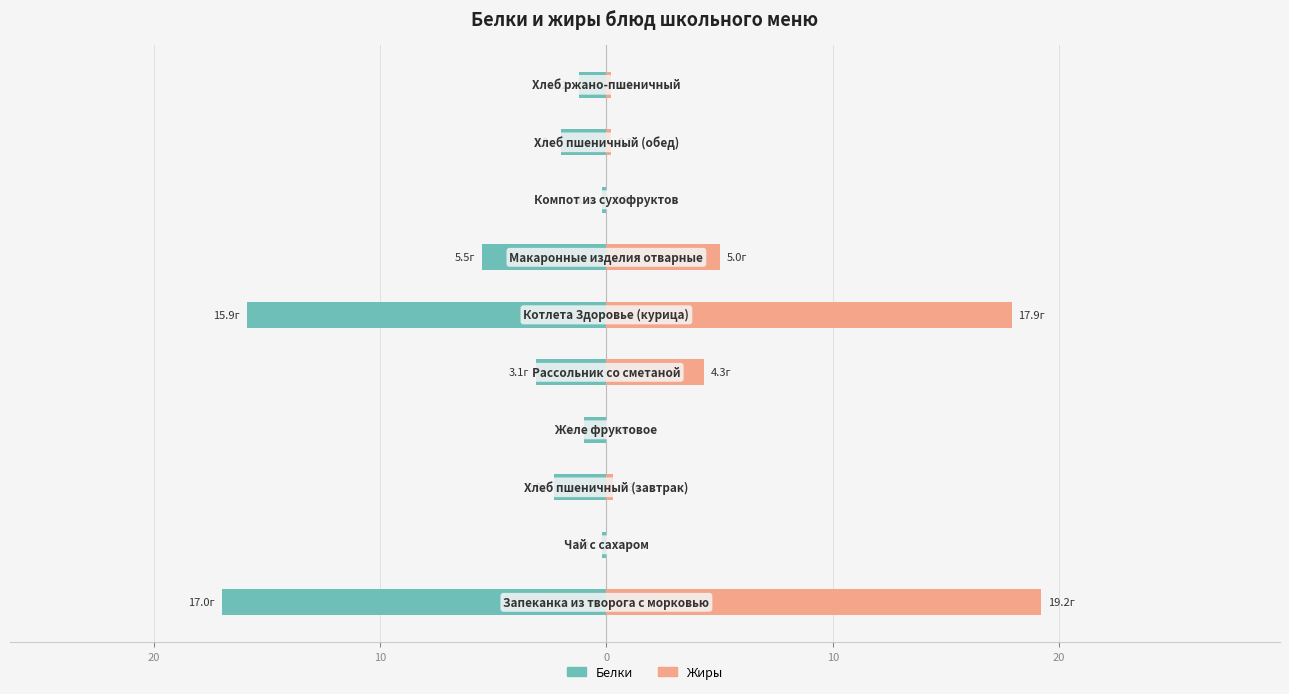

Reading left to right, what are all the values shown in this chart?

Белки: -17.0	-0.2	-2.3	-1.0	-3.1	-15.9	-5.5	-0.2	-2.0	-1.2
Жиры: 19.2	0.0	0.3	0.0	4.3	17.9	5.0	0.0	0.2	0.2